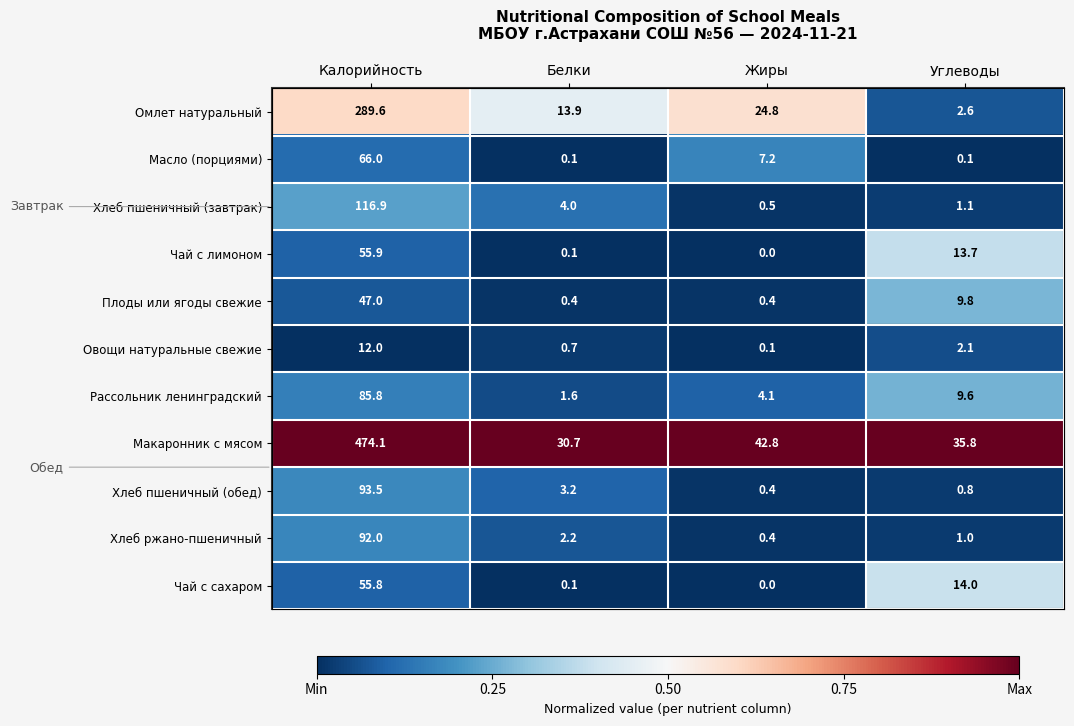

True or false: Рассольник ленинградский has a value of 85.8 at Калорийность.

True